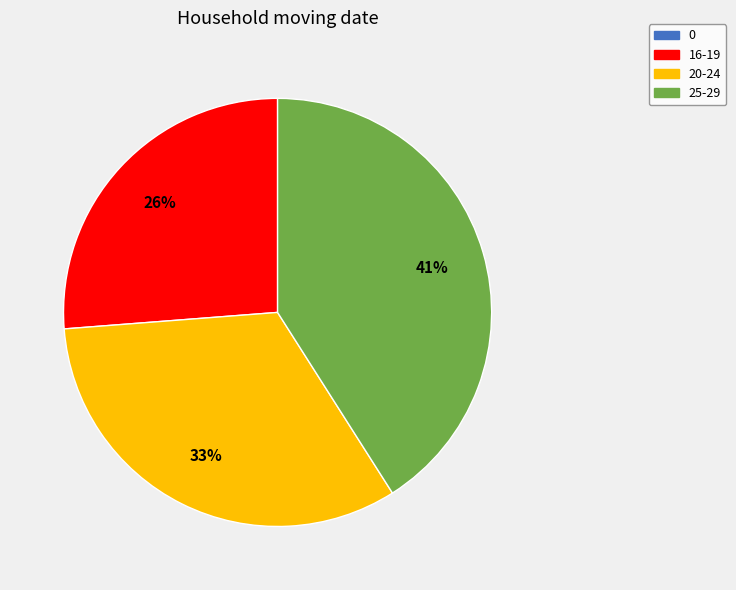

Does any single category account for the majority?

No